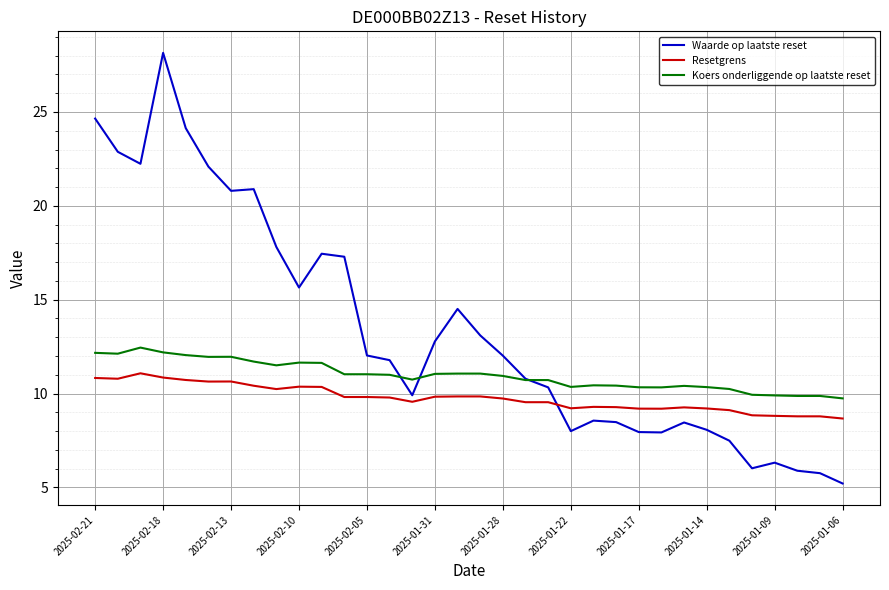

After their last crossing, which series has the higher values: Waarde op laatste reset or Resetgrens?

Resetgrens